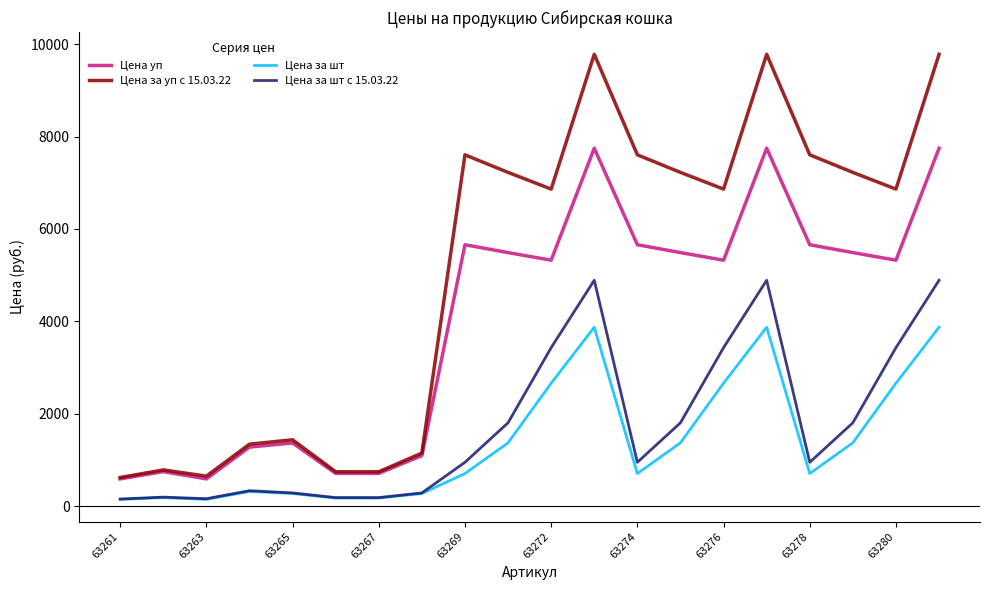

At how many categories does at least one series exceed 9611?

3